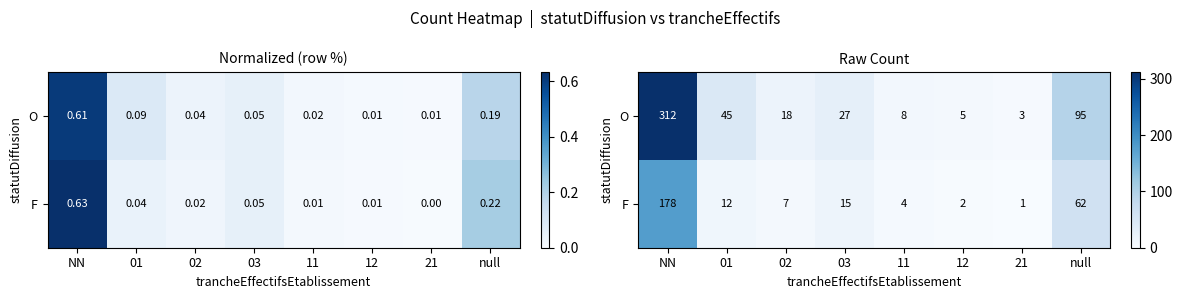

What value does the F series have at NN?

178